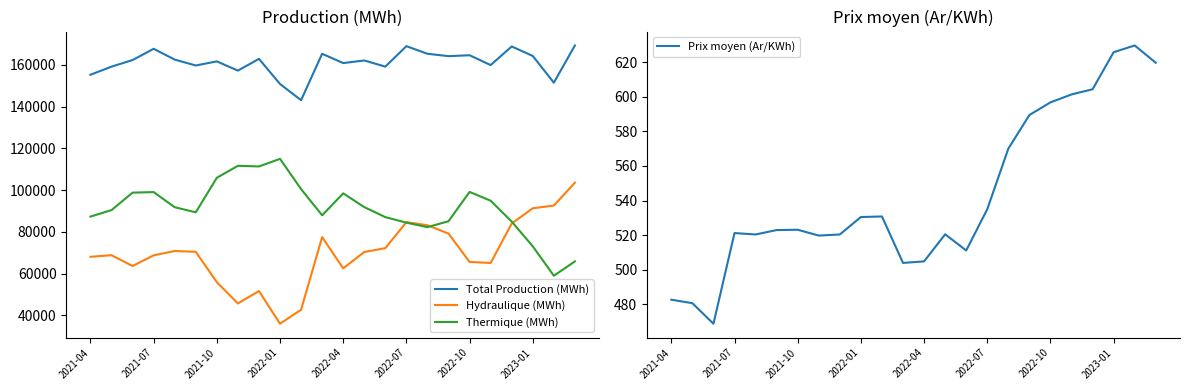

The value of Hydraulique (MWh) at 2022-04 is 25958.5. True or false?

False